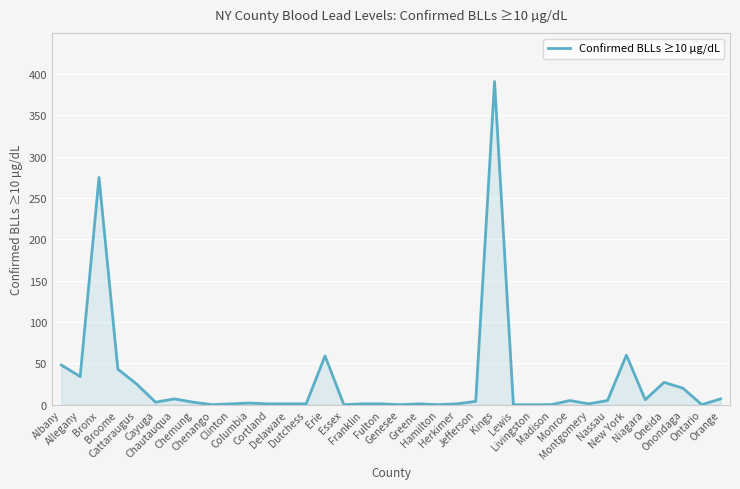

The value at Genesee is 0. True or false?

True